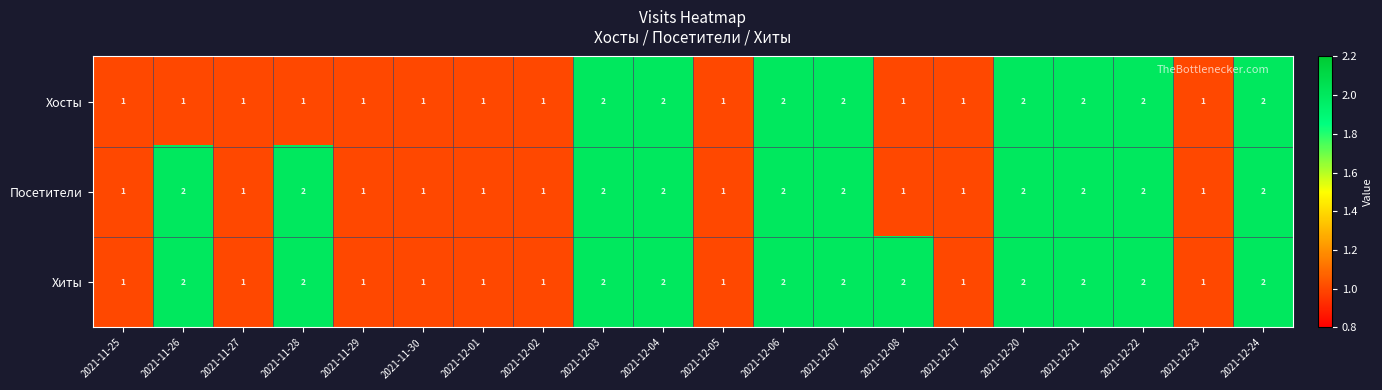

What is the total value across all series at 2021-12-05?

3